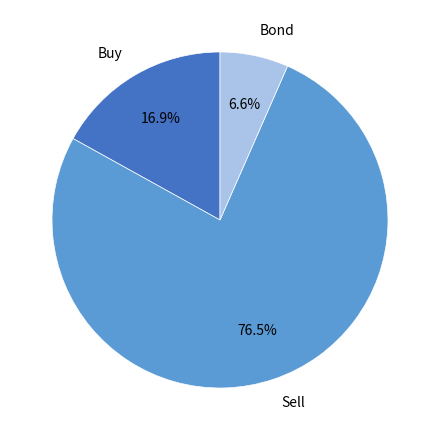

How many slices are in this pie chart?

3